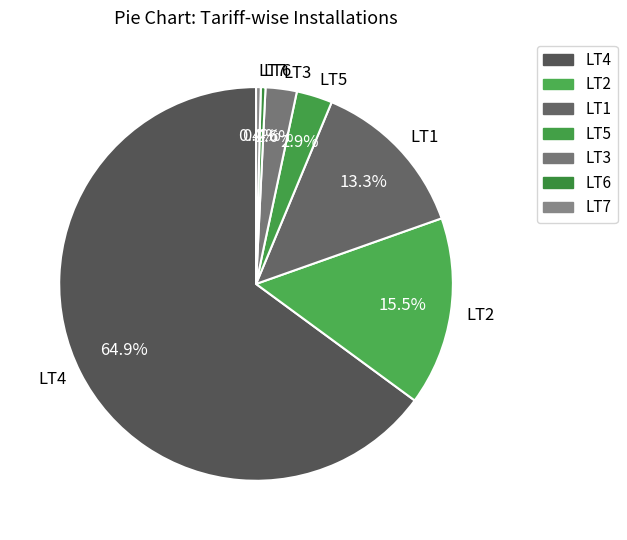

Count the number of slices in the pie.

7